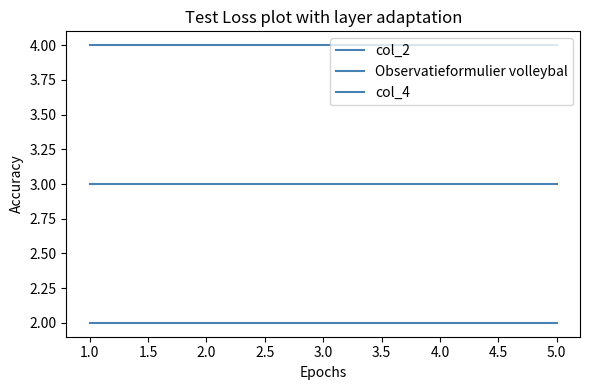

True or false: col_2 has more than 0 interior local peaks.

False